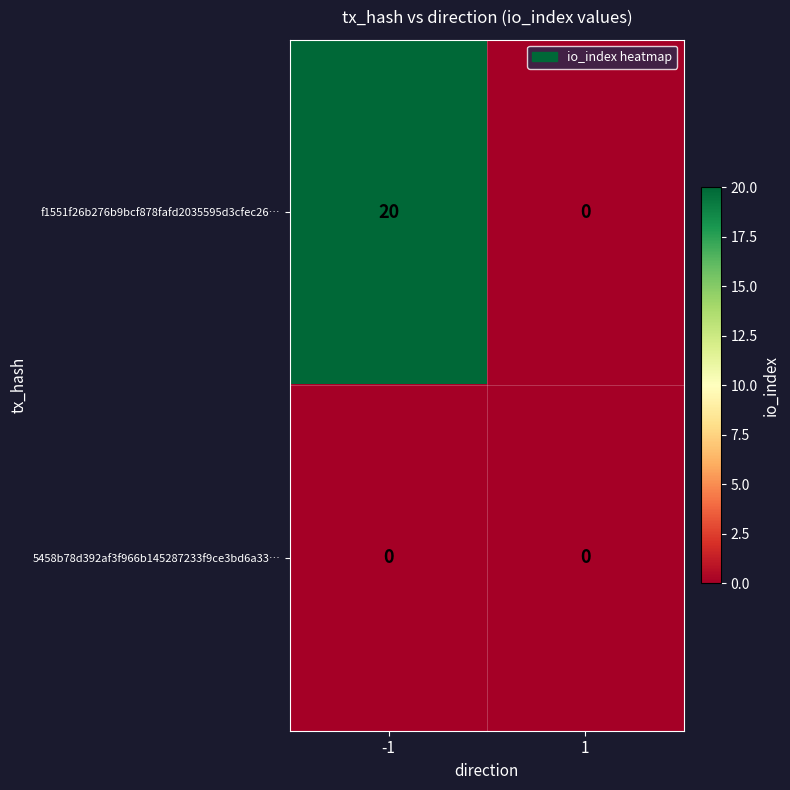

At which category is the sum across all series the highest?

-1